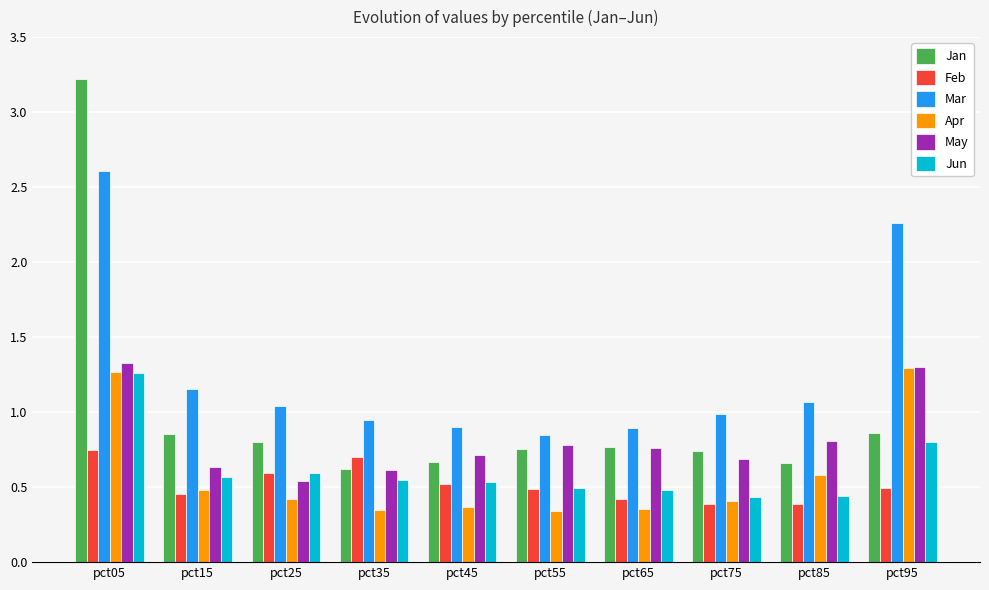

The value of Mar at pct35 is 0.9. True or false?

True